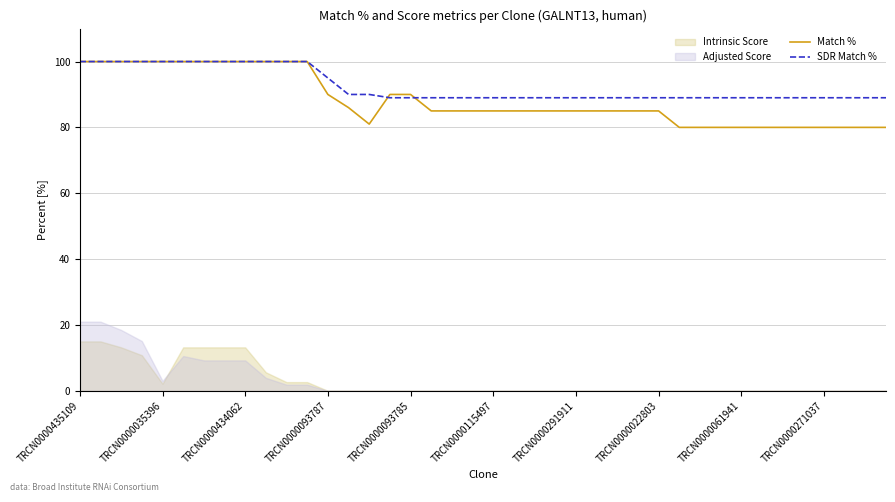

How many times do Match % and SDR Match % cross each other?

2